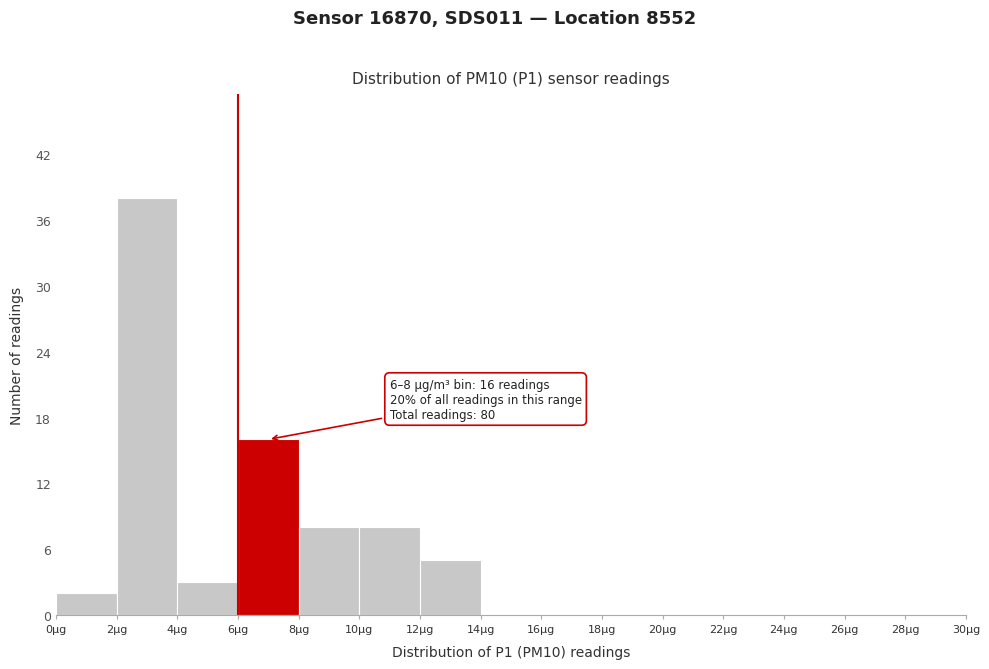

Which range on the x-axis has the tallest bar?

2 to 4